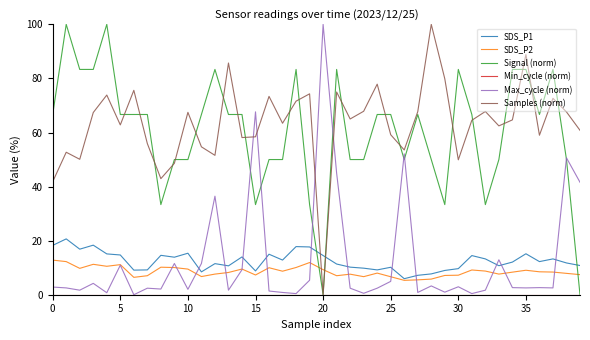

How many lines are shown in the chart?

6